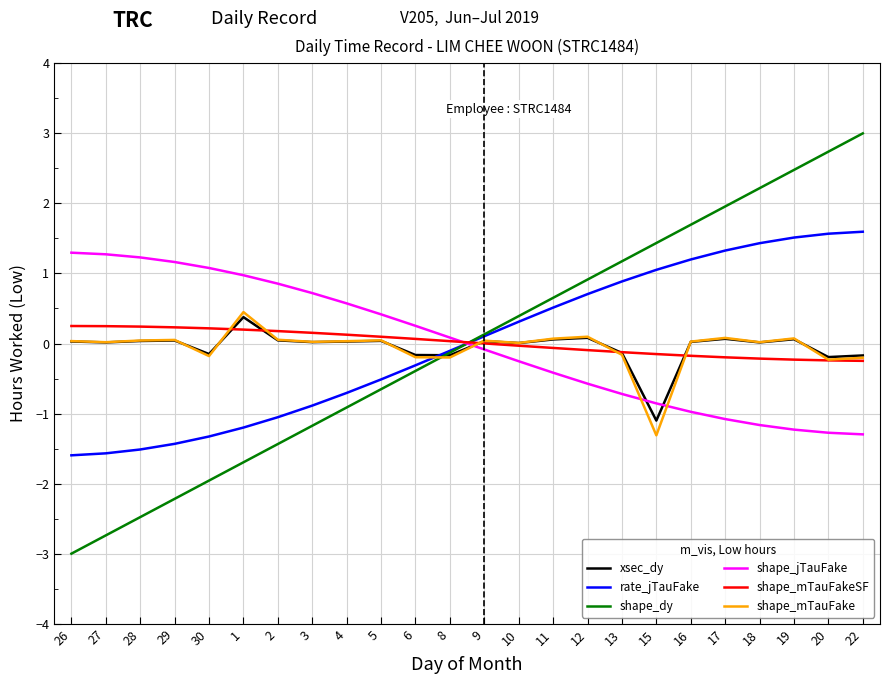

What is the highest value of the xsec_dy series?

0.4